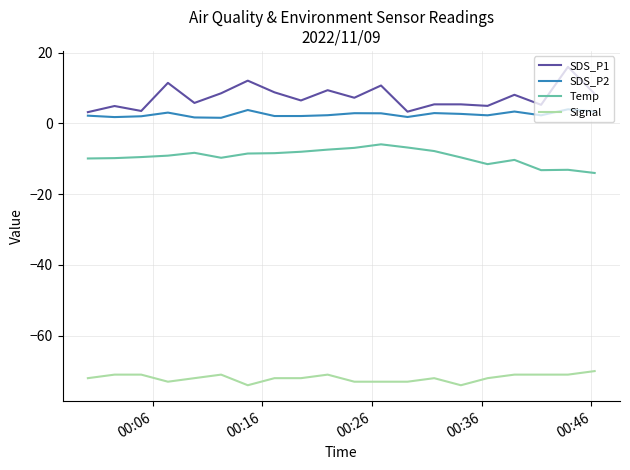

True or false: SDS_P2 has more than 0 points higher than both neighbors.

True